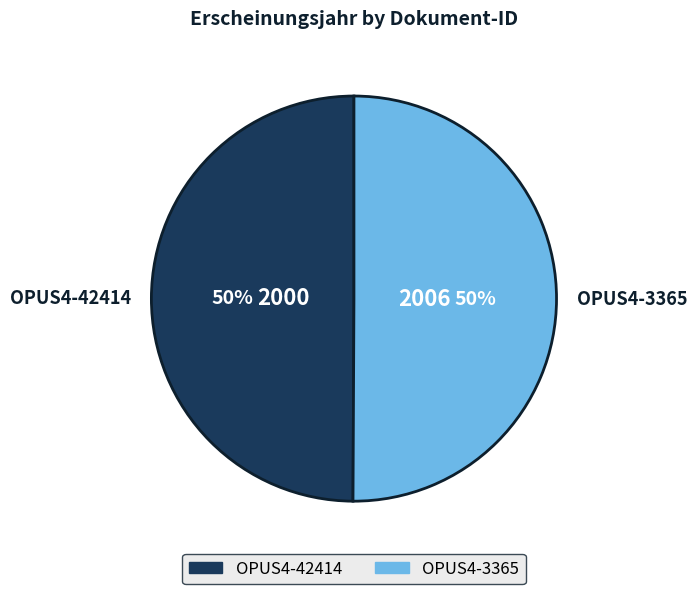

Is the sum of OPUS4-3365 and OPUS4-42414 greater than half?

Yes